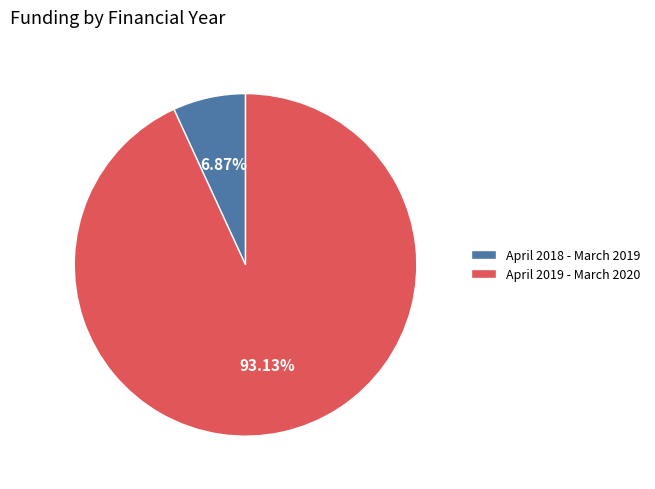

What percentage is the April 2018 - March 2019 slice, to the nearest percent?

7%